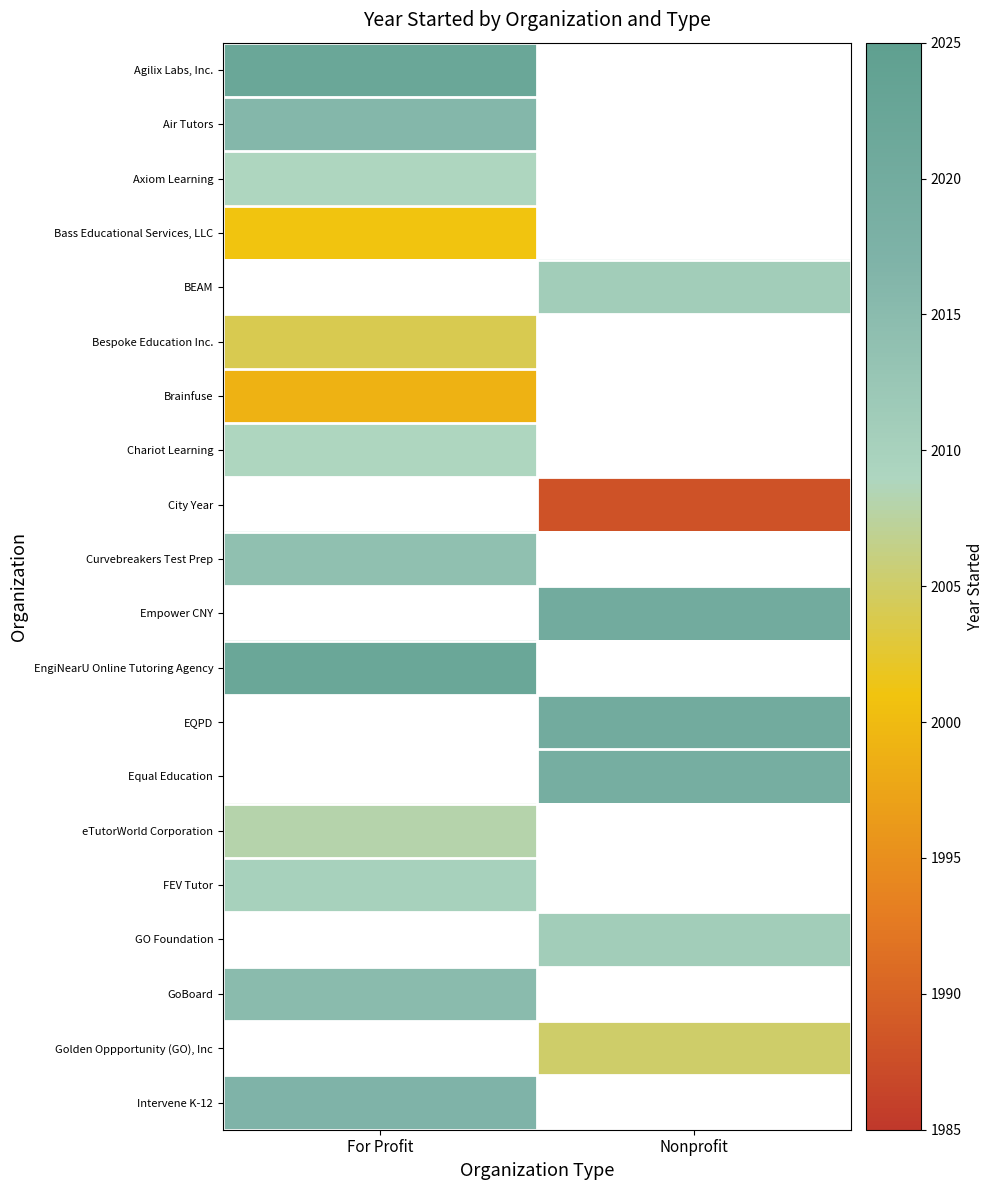

Is the value of Agilix Labs, Inc. at For Profit greater than the value of eTutorWorld Corporation at Nonprofit?

No